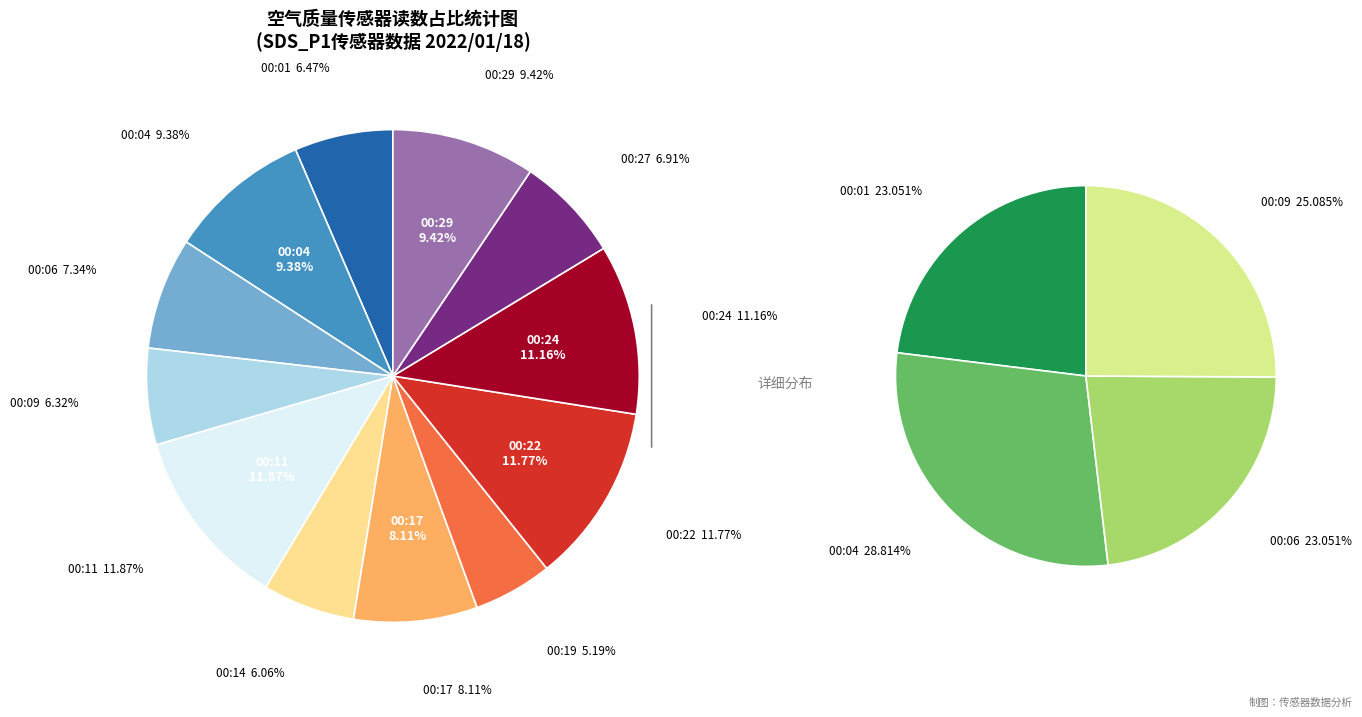

Between 00:29 and 00:01, which is larger?

00:01